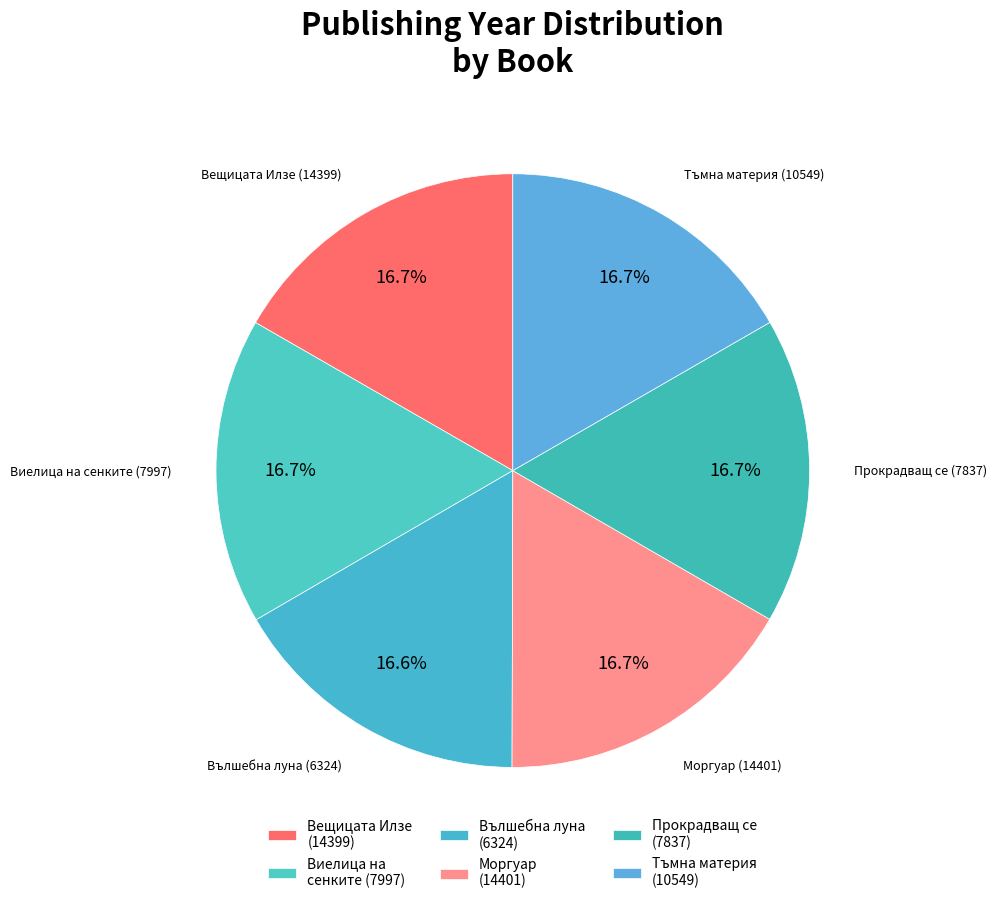

Is the sum of Прокрадващ се (7837) and Вълшебна луна (6324) greater than half?

No